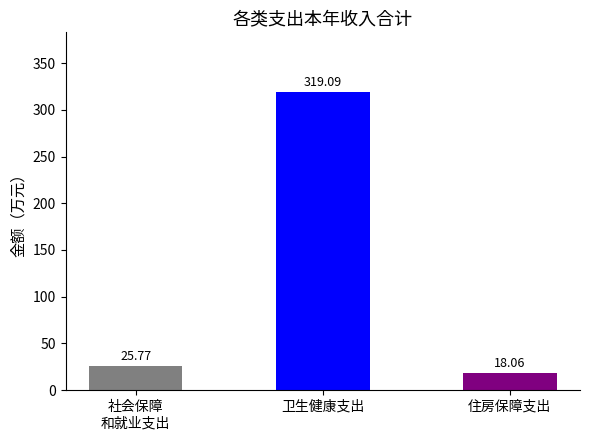

Which has a higher value, 社会保障
和就业支出 or 住房保障支出?

社会保障
和就业支出